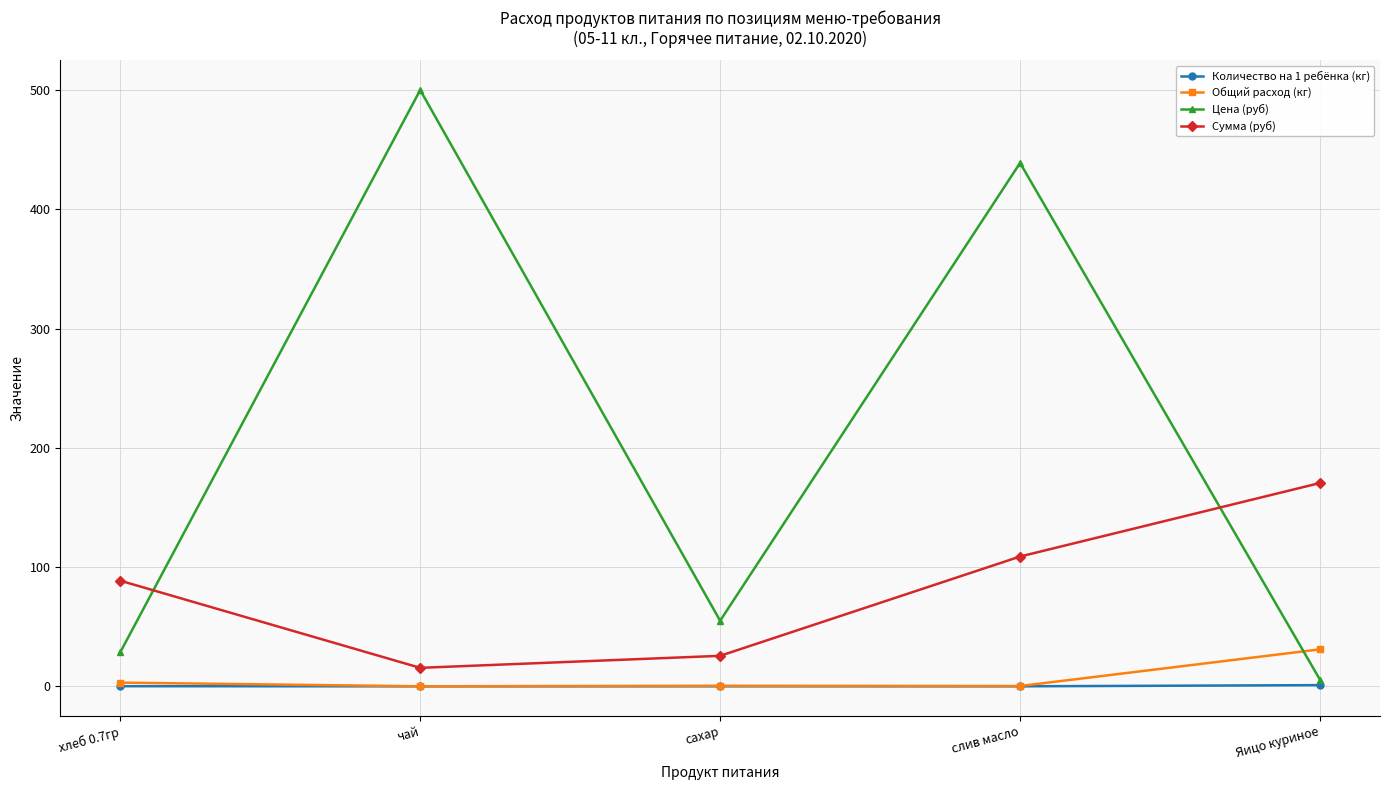

What is the sum of all Общий расход (кг) values?

34.8